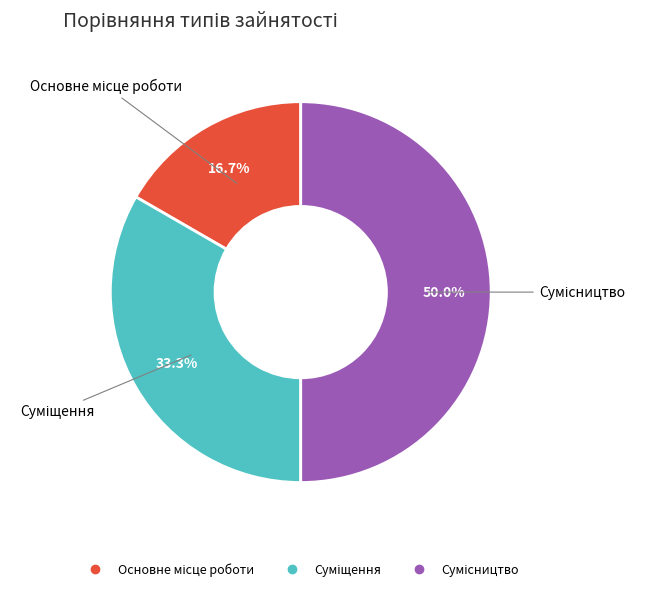

Count the number of slices in the pie.

3